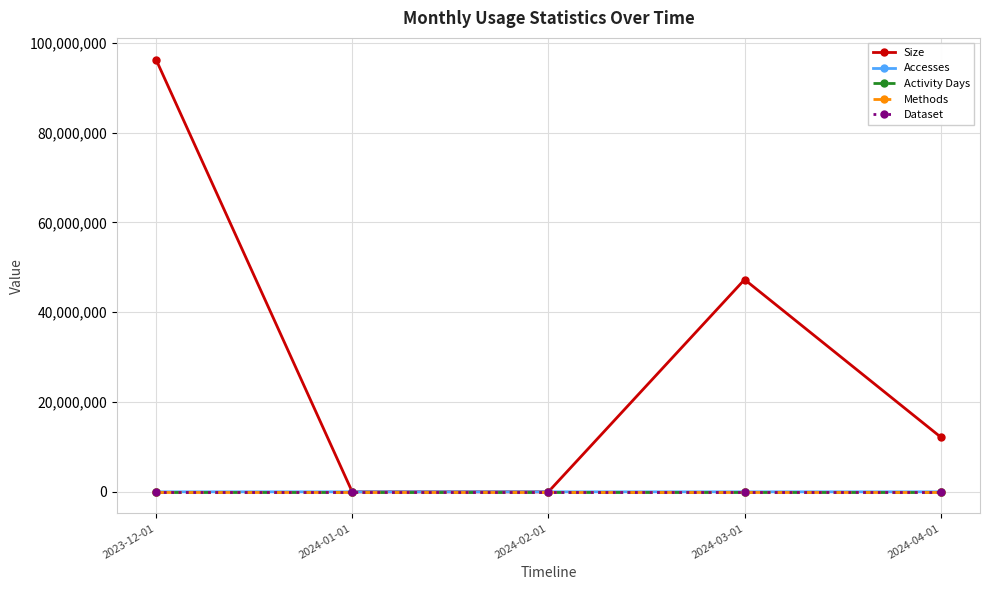

Does the chart have visible grid lines?

Yes